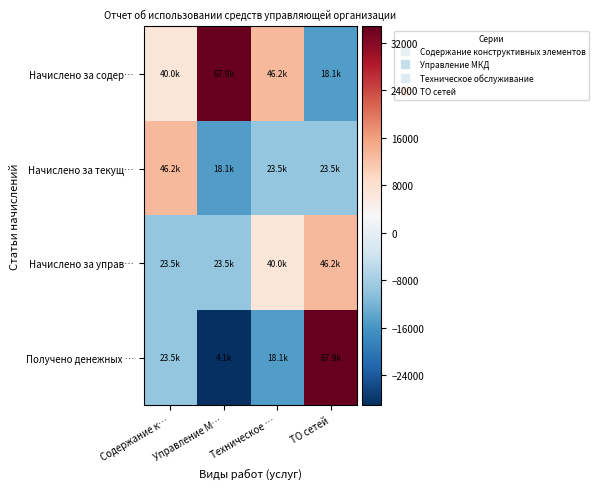

Count the number of categories in the chart.

4